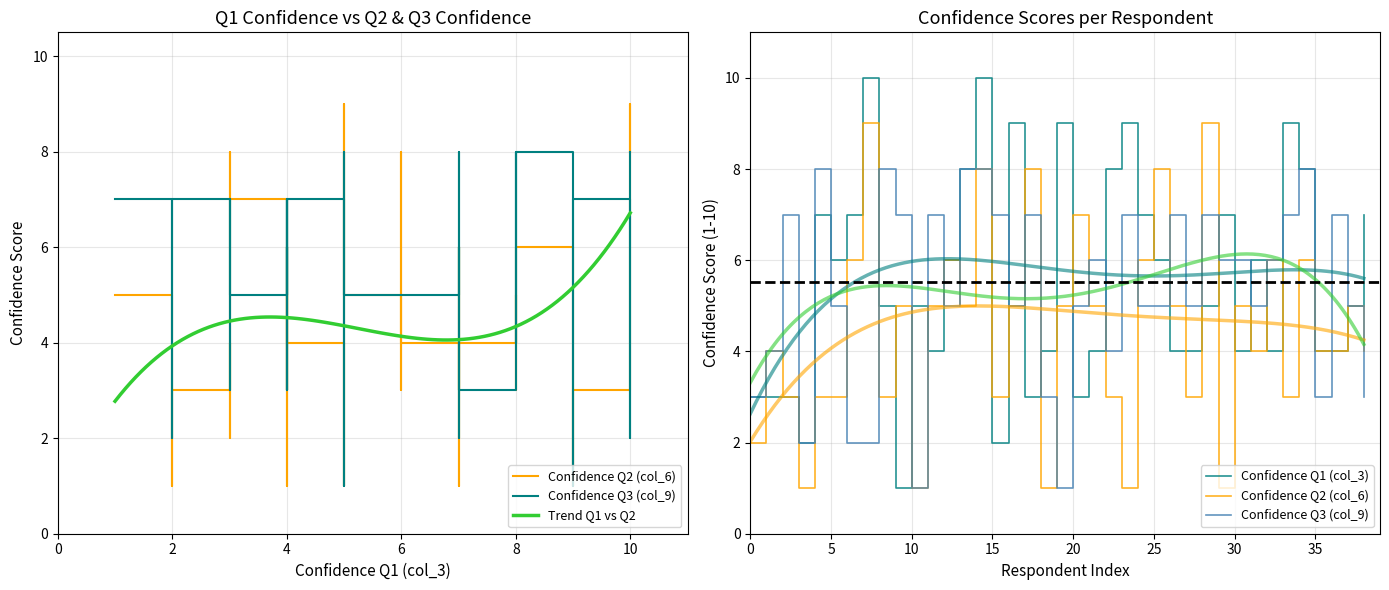

Between which two adjacent categories do Confidence Q1 (col_3) and Confidence Q2 (col_6) first intersect?

1 and 2